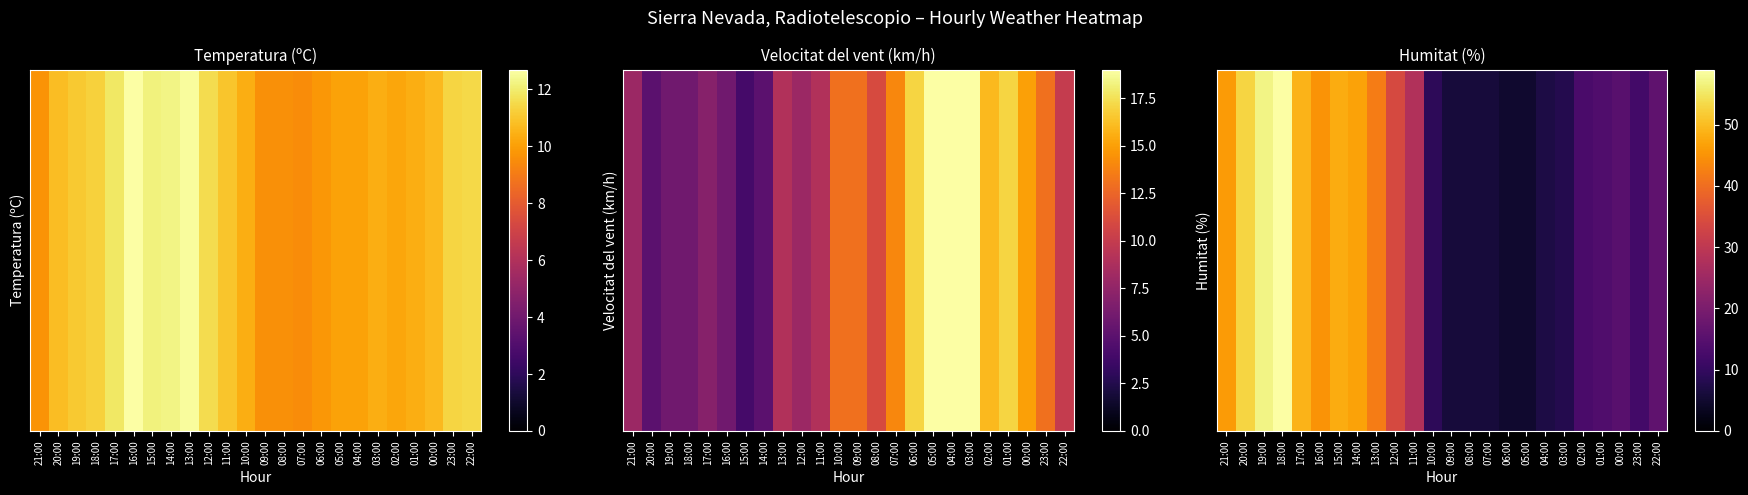

Reading right to left, list all the values displayed in this chart.

22:00=16	23:00=12	00:00=15	01:00=14	02:00=13	03:00=8	04:00=7	05:00=5	06:00=5	07:00=6	08:00=6	09:00=6	10:00=9	11:00=28	12:00=34	13:00=42	14:00=47	15:00=48	16:00=45	17:00=49	18:00=59	19:00=57	20:00=53	21:00=46